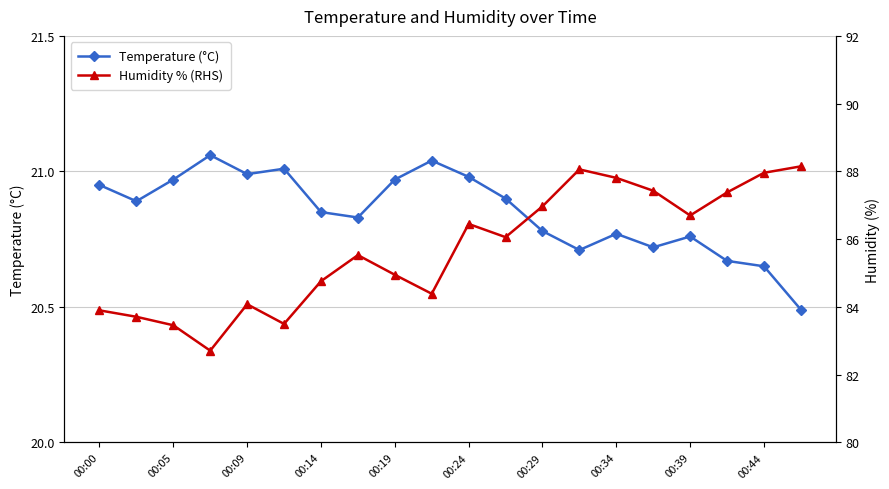

List the series in order of their overall mean, lowest first.

Temperature (°C), Humidity % (RHS)